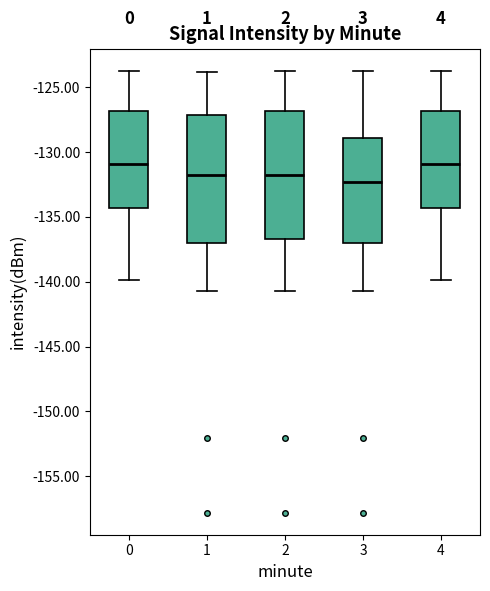

Where is the lower edge of the box at x = 3 on the y-axis? The values are not printed on the chart, so give them approximately, as read against the axis.

-137.0